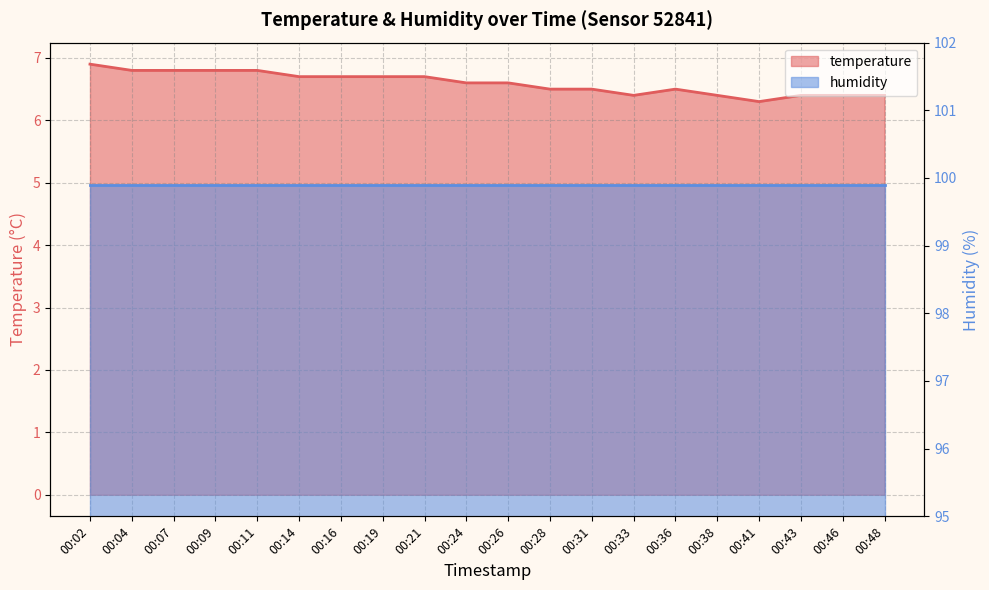

Rank the categories by value from highest to lowest.

00:02, 00:04, 00:07, 00:09, 00:11, 00:14, 00:16, 00:19, 00:21, 00:24, 00:26, 00:28, 00:31, 00:36, 00:33, 00:38, 00:43, 00:46, 00:48, 00:41